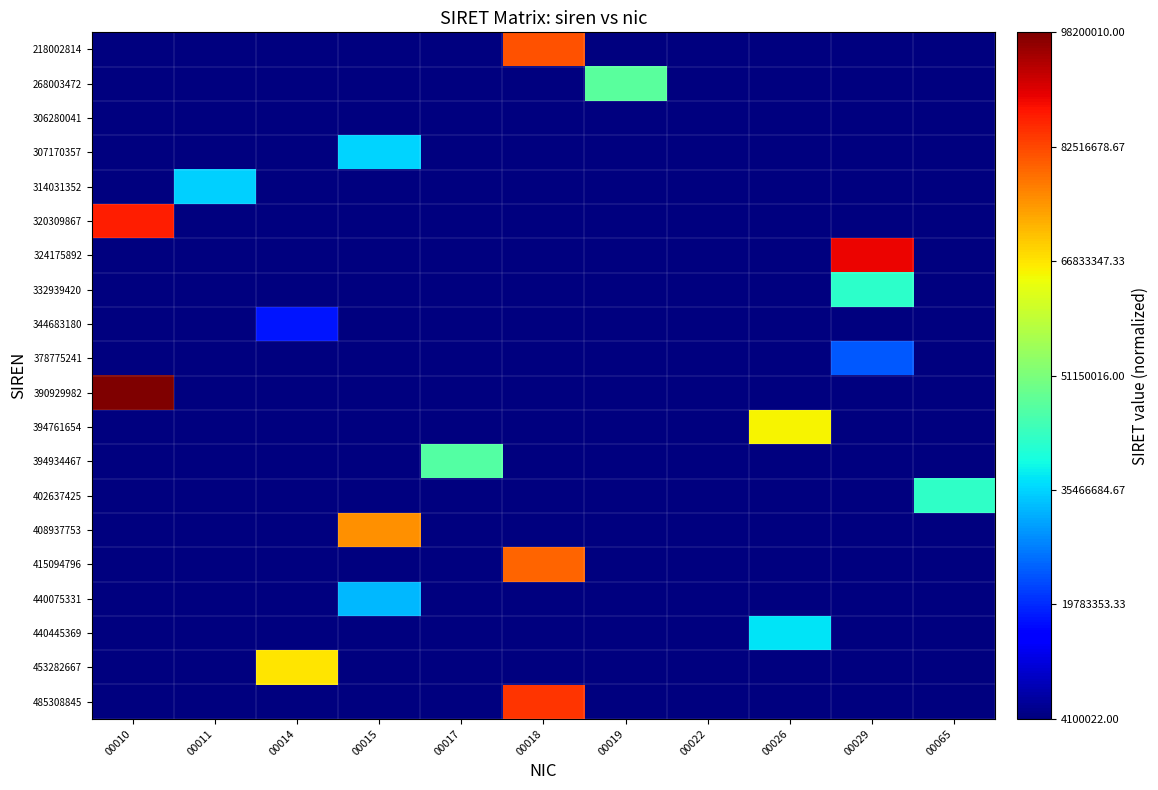

Reading left to right, extract all data points from this chart.

218002814: 00010=0.0	00011=0.0	00014=0.0	00015=0.0	00017=0.0	00018=0.8	00019=0.0	00022=0.0	00026=0.0	00029=0.0	00065=0.0
268003472: 00010=0.0	00011=0.0	00014=0.0	00015=0.0	00017=0.0	00018=0.0	00019=0.5	00022=0.0	00026=0.0	00029=0.0	00065=0.0
306280041: 00010=0.0	00011=0.0	00014=0.0	00015=0.0	00017=0.0	00018=0.0	00019=0.0	00022=0.0	00026=0.0	00029=0.0	00065=0.0
307170357: 00010=0.0	00011=0.0	00014=0.0	00015=0.3	00017=0.0	00018=0.0	00019=0.0	00022=0.0	00026=0.0	00029=0.0	00065=0.0
314031352: 00010=0.0	00011=0.3	00014=0.0	00015=0.0	00017=0.0	00018=0.0	00019=0.0	00022=0.0	00026=0.0	00029=0.0	00065=0.0
320309867: 00010=0.9	00011=0.0	00014=0.0	00015=0.0	00017=0.0	00018=0.0	00019=0.0	00022=0.0	00026=0.0	00029=0.0	00065=0.0
324175892: 00010=0.0	00011=0.0	00014=0.0	00015=0.0	00017=0.0	00018=0.0	00019=0.0	00022=0.0	00026=0.0	00029=0.9	00065=0.0
332939420: 00010=0.0	00011=0.0	00014=0.0	00015=0.0	00017=0.0	00018=0.0	00019=0.0	00022=0.0	00026=0.0	00029=0.4	00065=0.0
344683180: 00010=0.0	00011=0.0	00014=0.1	00015=0.0	00017=0.0	00018=0.0	00019=0.0	00022=0.0	00026=0.0	00029=0.0	00065=0.0
378775241: 00010=0.0	00011=0.0	00014=0.0	00015=0.0	00017=0.0	00018=0.0	00019=0.0	00022=0.0	00026=0.0	00029=0.2	00065=0.0
390929982: 00010=1.0	00011=0.0	00014=0.0	00015=0.0	00017=0.0	00018=0.0	00019=0.0	00022=0.0	00026=0.0	00029=0.0	00065=0.0
394761654: 00010=0.0	00011=0.0	00014=0.0	00015=0.0	00017=0.0	00018=0.0	00019=0.0	00022=0.0	00026=0.7	00029=0.0	00065=0.0
394934467: 00010=0.0	00011=0.0	00014=0.0	00015=0.0	00017=0.5	00018=0.0	00019=0.0	00022=0.0	00026=0.0	00029=0.0	00065=0.0
402637425: 00010=0.0	00011=0.0	00014=0.0	00015=0.0	00017=0.0	00018=0.0	00019=0.0	00022=0.0	00026=0.0	00029=0.0	00065=0.4
408937753: 00010=0.0	00011=0.0	00014=0.0	00015=0.8	00017=0.0	00018=0.0	00019=0.0	00022=0.0	00026=0.0	00029=0.0	00065=0.0
415094796: 00010=0.0	00011=0.0	00014=0.0	00015=0.0	00017=0.0	00018=0.8	00019=0.0	00022=0.0	00026=0.0	00029=0.0	00065=0.0
440075331: 00010=0.0	00011=0.0	00014=0.0	00015=0.3	00017=0.0	00018=0.0	00019=0.0	00022=0.0	00026=0.0	00029=0.0	00065=0.0
440445369: 00010=0.0	00011=0.0	00014=0.0	00015=0.0	00017=0.0	00018=0.0	00019=0.0	00022=0.0	00026=0.3	00029=0.0	00065=0.0
453282667: 00010=0.0	00011=0.0	00014=0.7	00015=0.0	00017=0.0	00018=0.0	00019=0.0	00022=0.0	00026=0.0	00029=0.0	00065=0.0
485308845: 00010=0.0	00011=0.0	00014=0.0	00015=0.0	00017=0.0	00018=0.9	00019=0.0	00022=0.0	00026=0.0	00029=0.0	00065=0.0